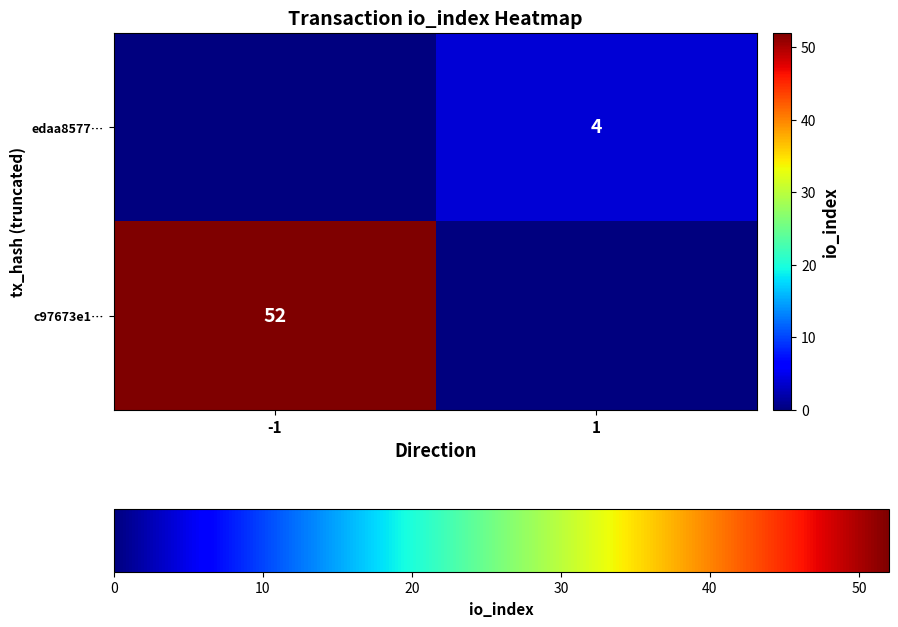

The value of edaa8577… at 1 is 6. True or false?

False